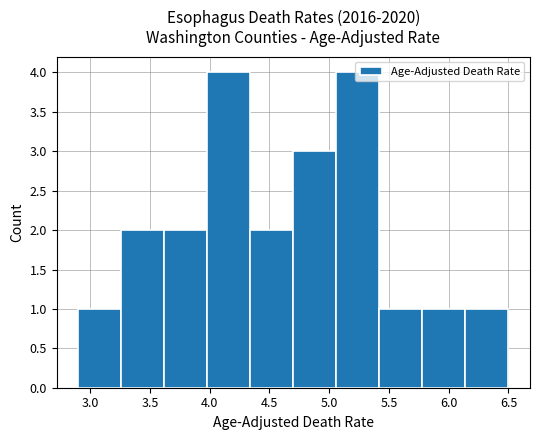

Reading left to right, transcribe this chart: for each bar, give the range it covers on the x-axis and its height. Neither the bar edges nor the heights are printed on the chart, so give them approximately, as read against the axes.

2.90 to 3.26: 1
3.26 to 3.62: 2
3.62 to 3.98: 2
3.98 to 4.34: 4
4.34 to 4.70: 2
4.70 to 5.06: 3
5.06 to 5.42: 4
5.42 to 5.78: 1
5.78 to 6.14: 1
6.14 to 6.50: 1